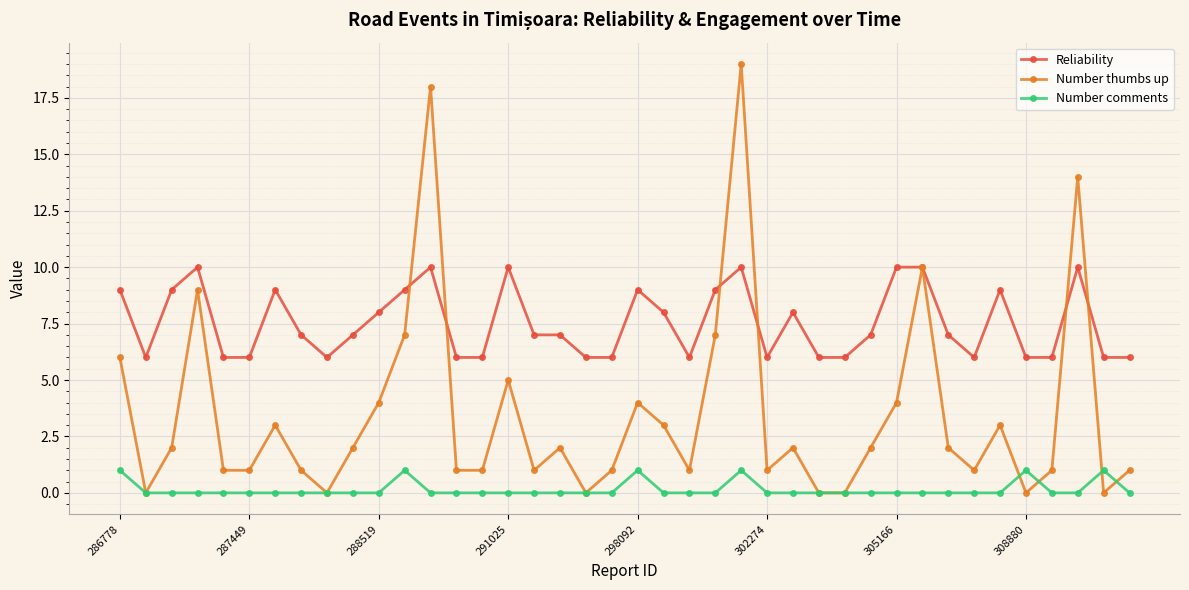

What is the greatest value displayed?

19